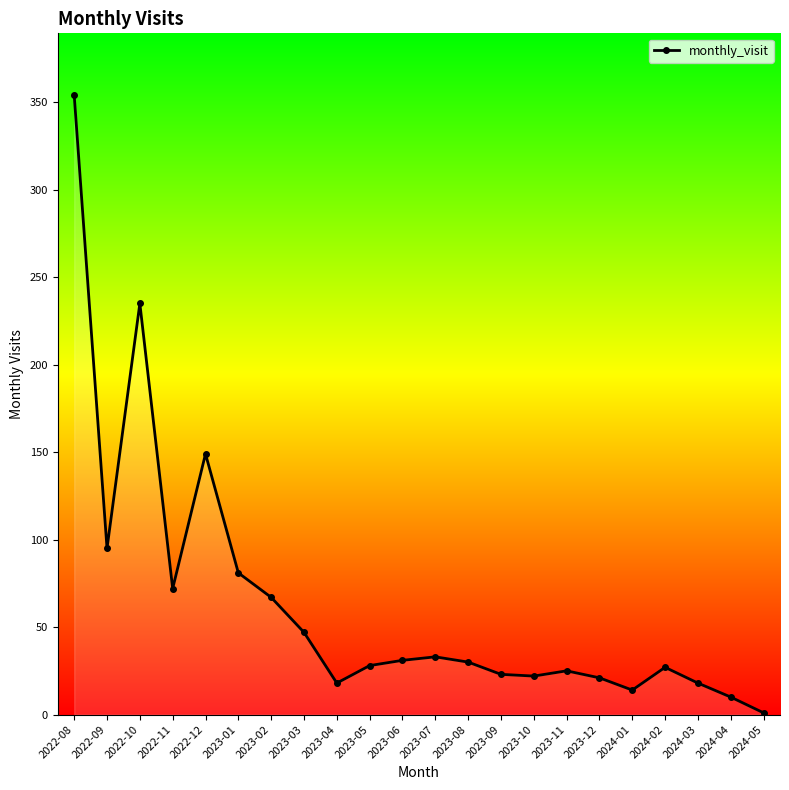

What is the average value?

64